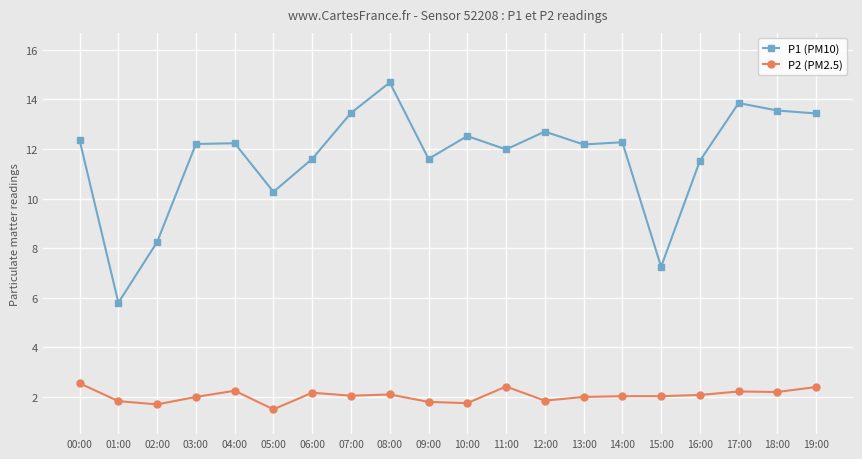

What is the value of the P1 (PM10) point at the 17th from the left?

11.5